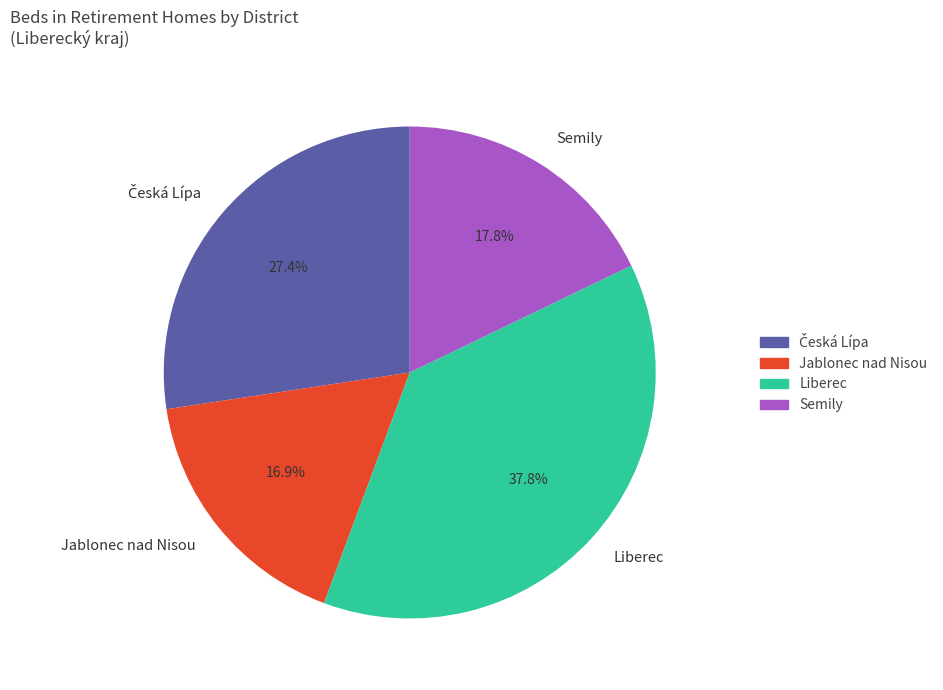

Does Jablonec nad Nisou account for over 50% of the chart?

No